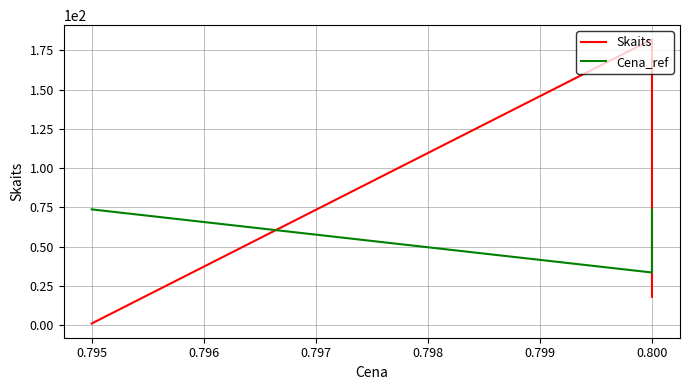

What is the value of the Cena_ref point at the 3rd from the left?

73.7